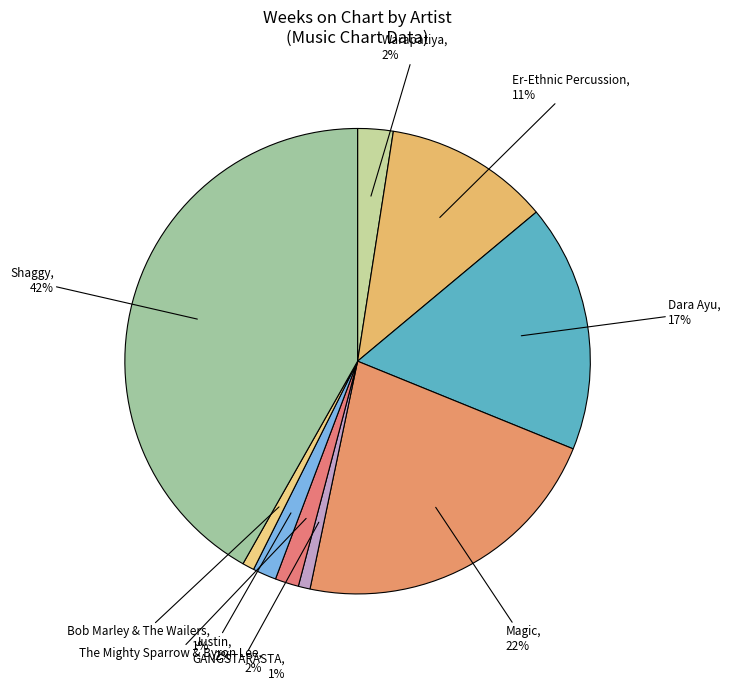

To the nearest percent, what percentage of the pie is Dara Ayu?

17%